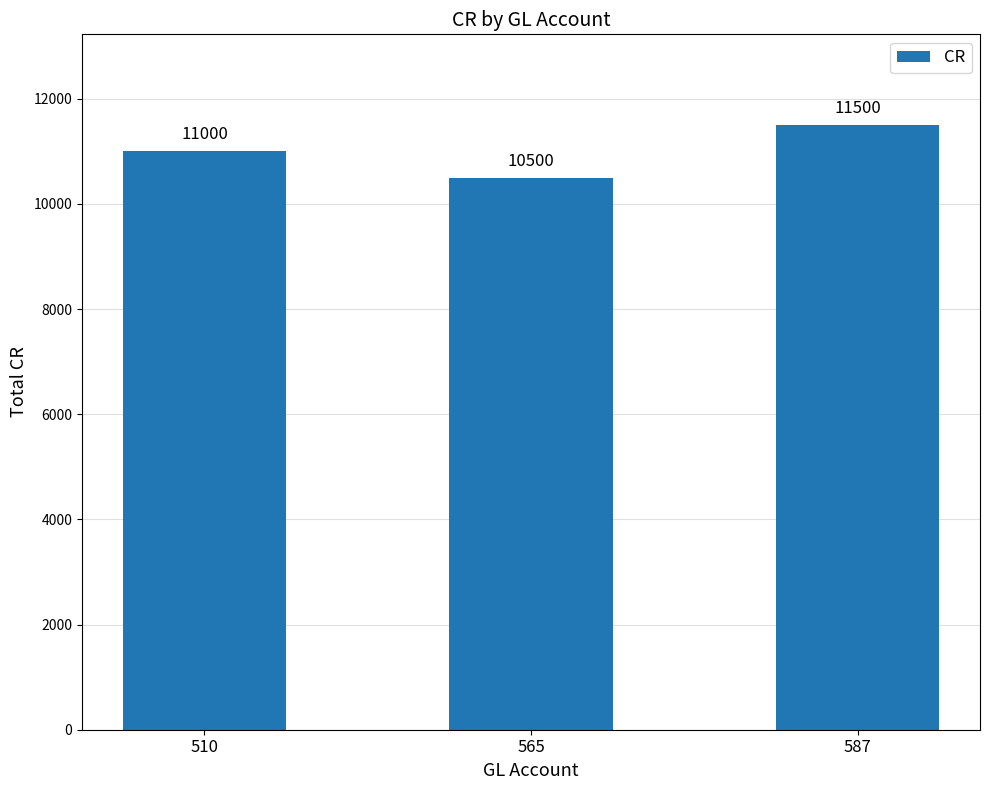

Does the chart contain any negative values?

No